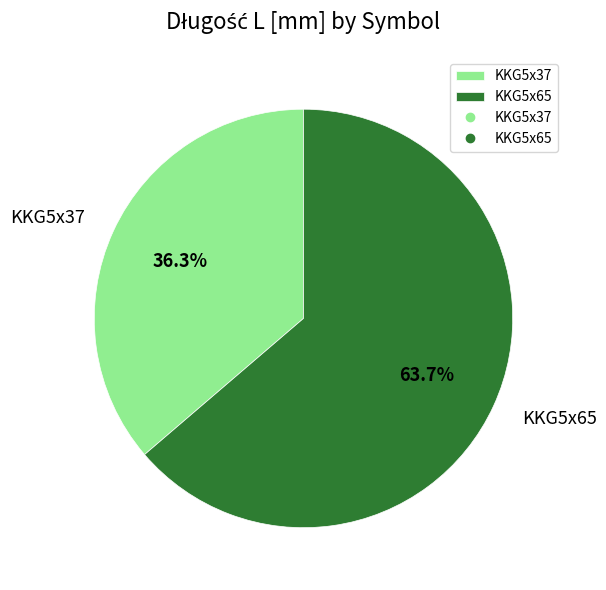

What is the majority slice?

KKG5x65